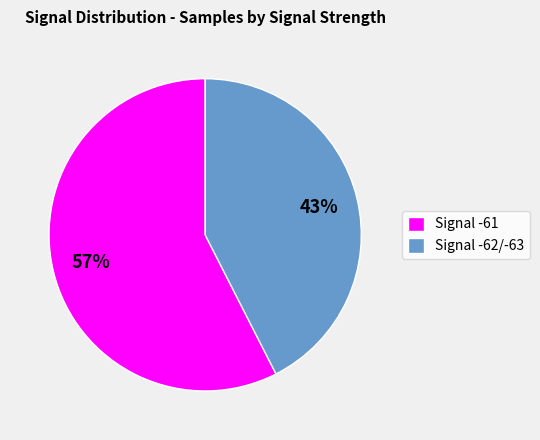

To the nearest percent, what is the average slice percentage?

50%